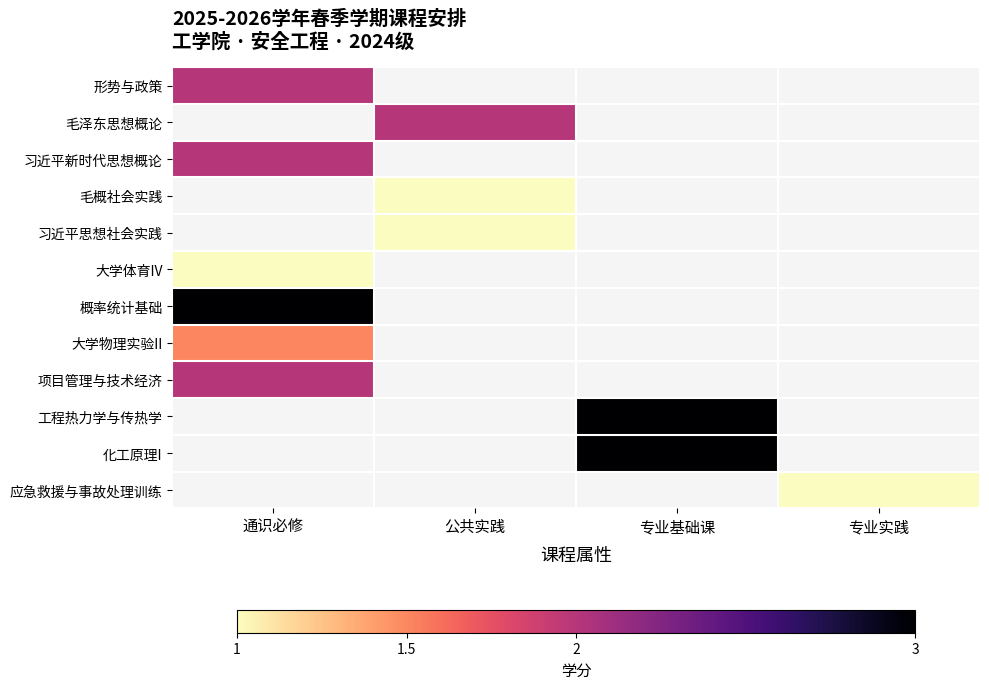

The 毛概社会实践 series shows 1.8 at 公共实践. True or false?

False